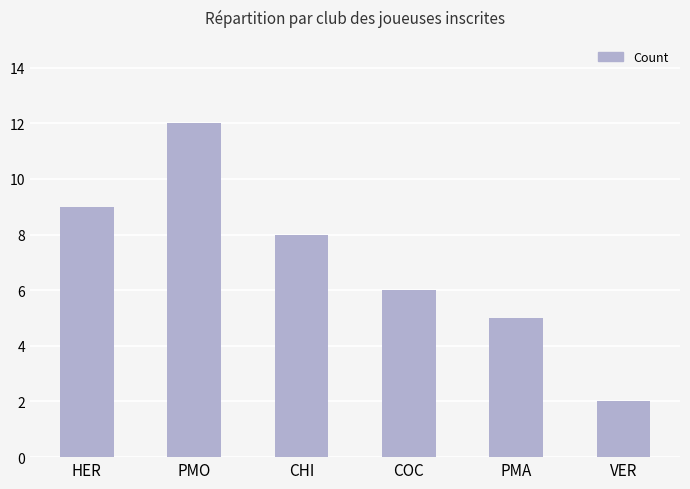

What is the sum of all values?

42